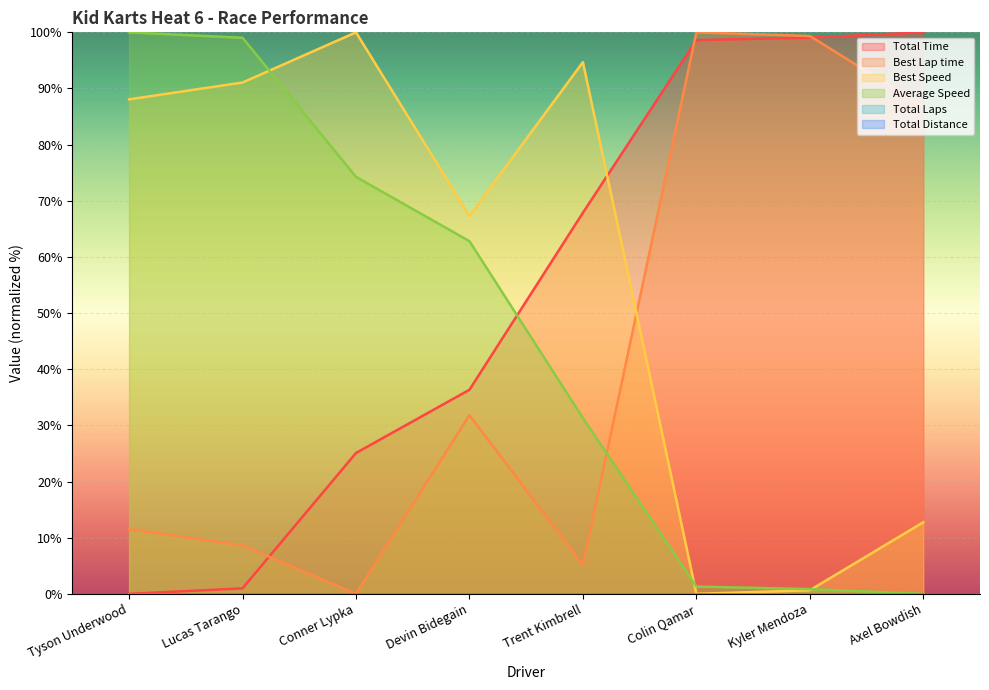

What is the sum of the Best Speed values at Trent Kimbrell and Devin Bidegain?

162.0